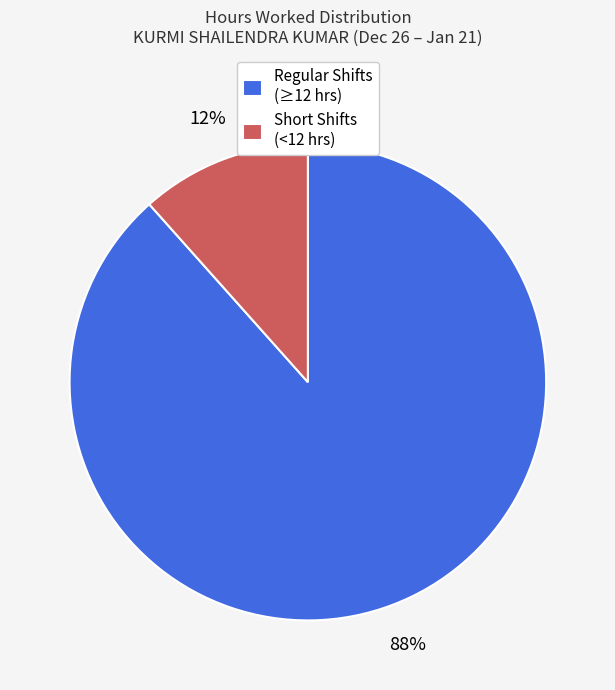

Which category has the smallest portion of the pie?

Short Shifts (<12 hrs)